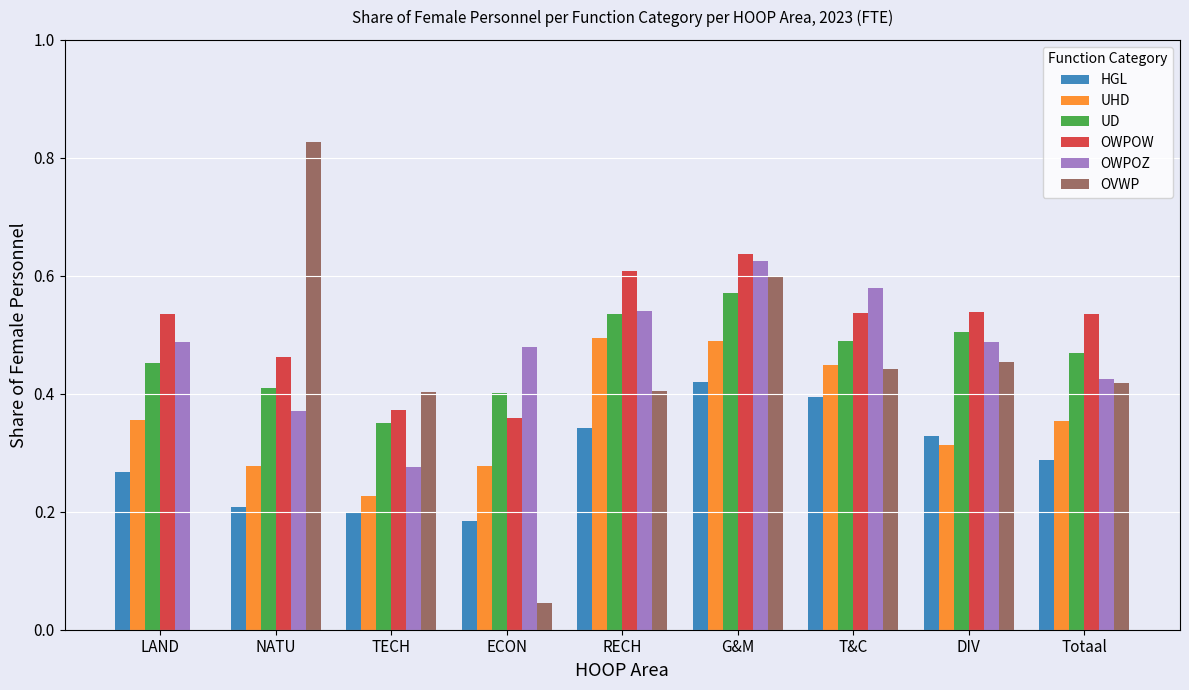

What are all the series names shown in the legend?

HGL, UHD, UD, OWPOW, OWPOZ, OVWP